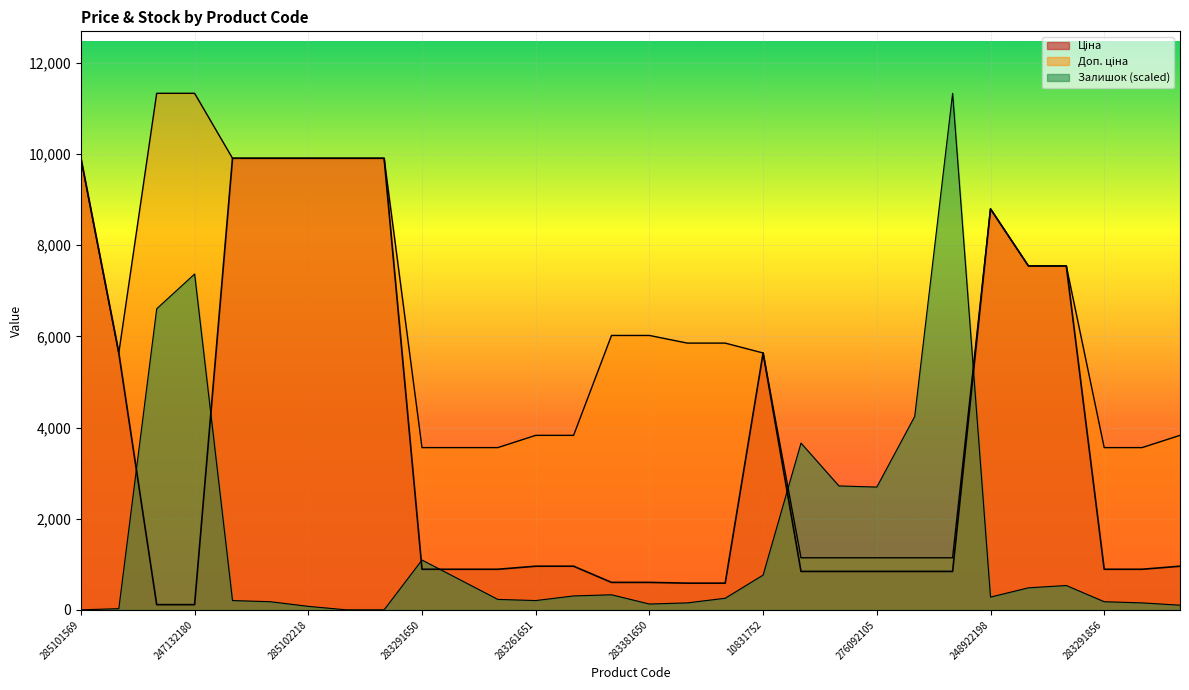

Which series has the largest range (max minus min)?

Залишок